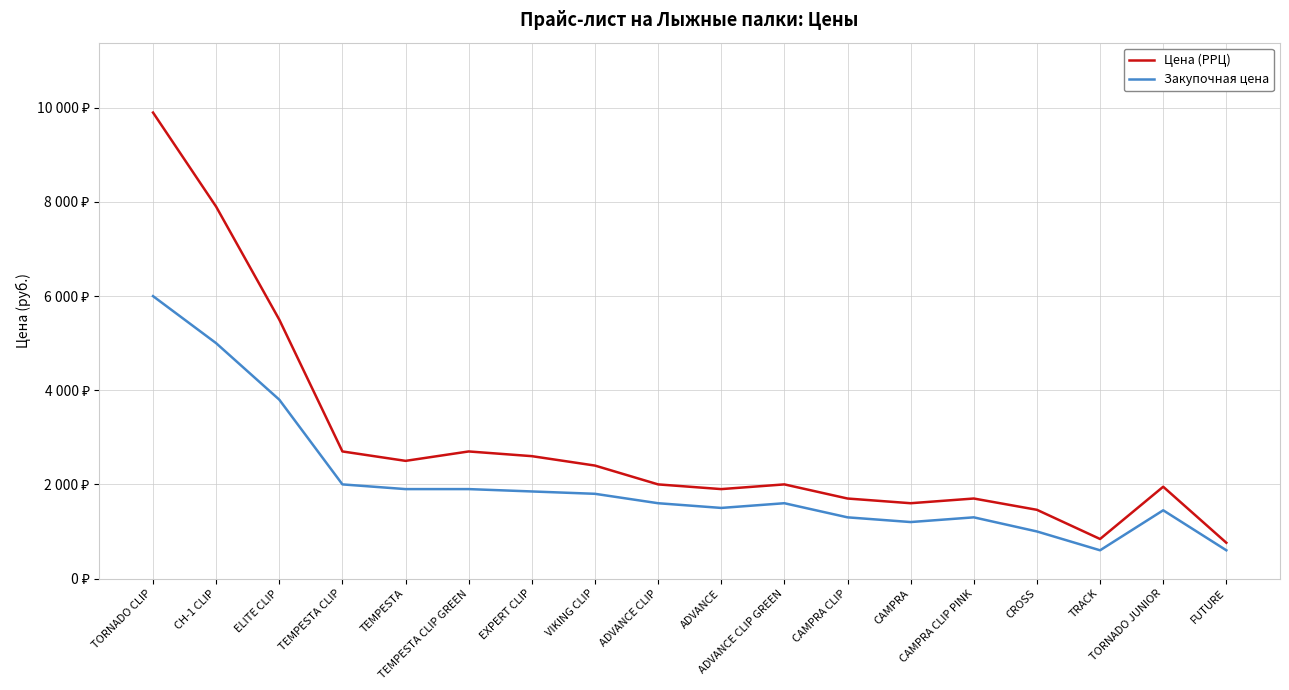

Which series has the largest range (max minus min)?

Цена (РРЦ)